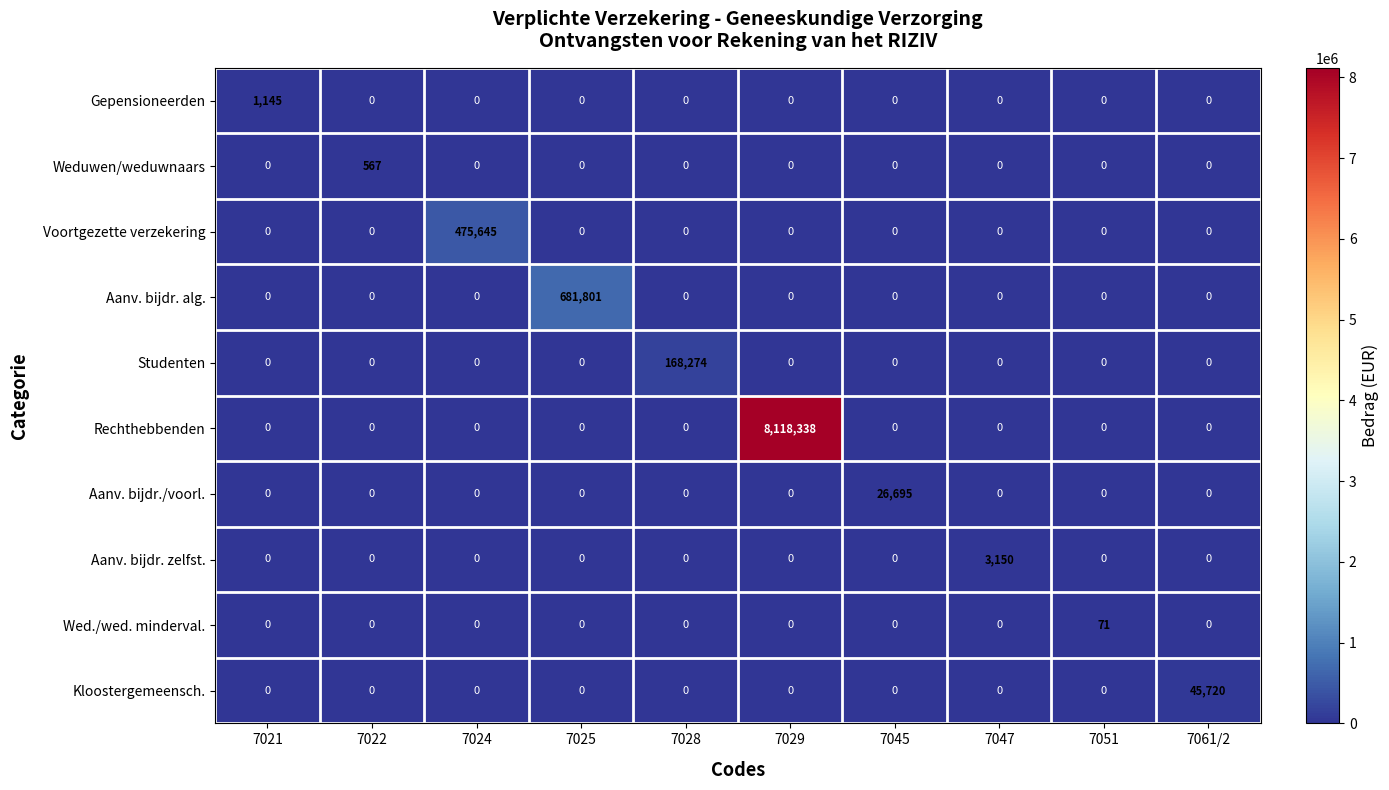

At which category is the sum across all series the highest?

7029